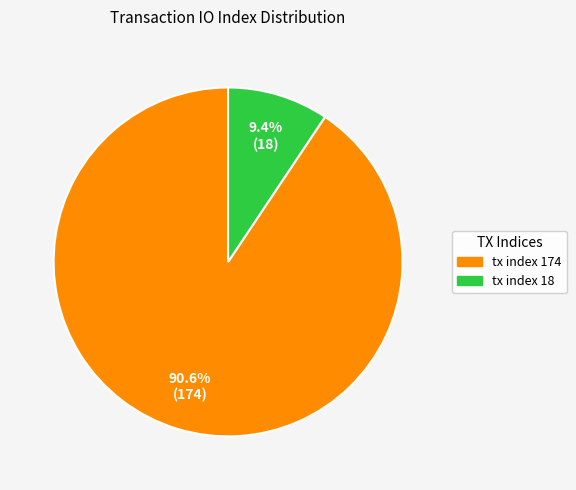

Combined, what portion of the pie is tx index 18 and tx index 174?

100.0%